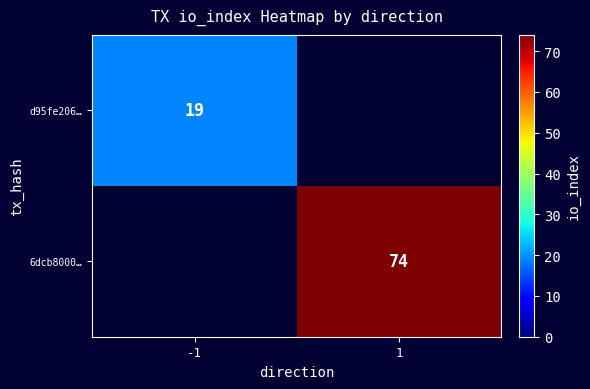

True or false: 6dcb8000… has a value of 44 at 1.

False